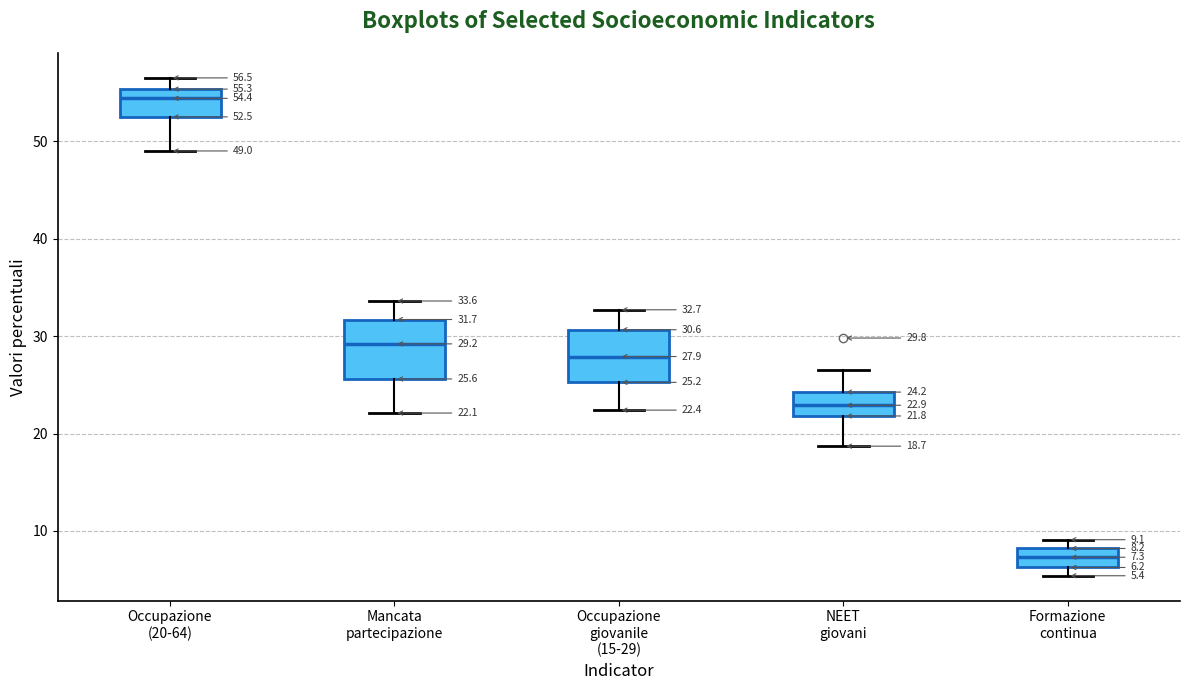

Which box's median line is the lowest?

Formazione continua